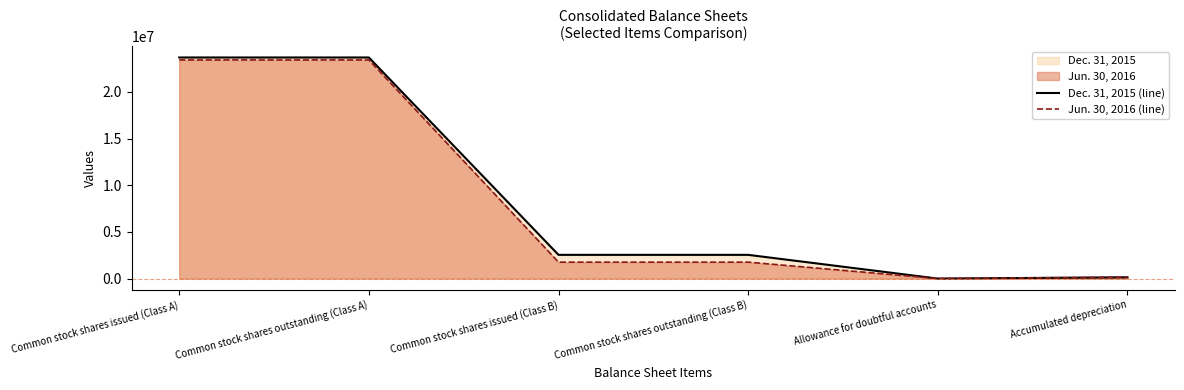

Between which two adjacent categories do Jun. 30, 2016 (line) and Dec. 31, 2015 (line) first intersect?

Common stock shares outstanding (Class B) and Allowance for doubtful accounts